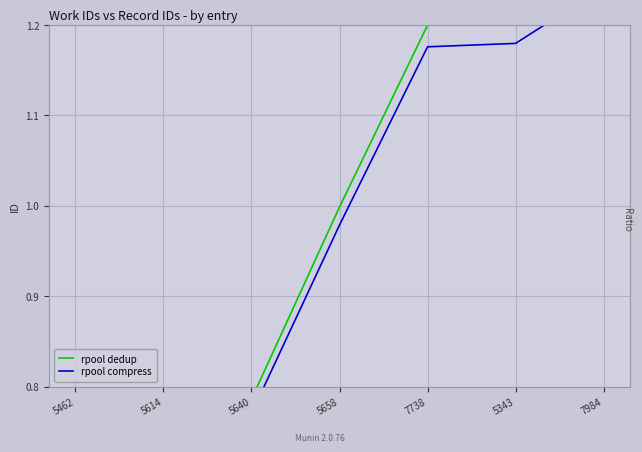

How many categories are shown in the chart?

7